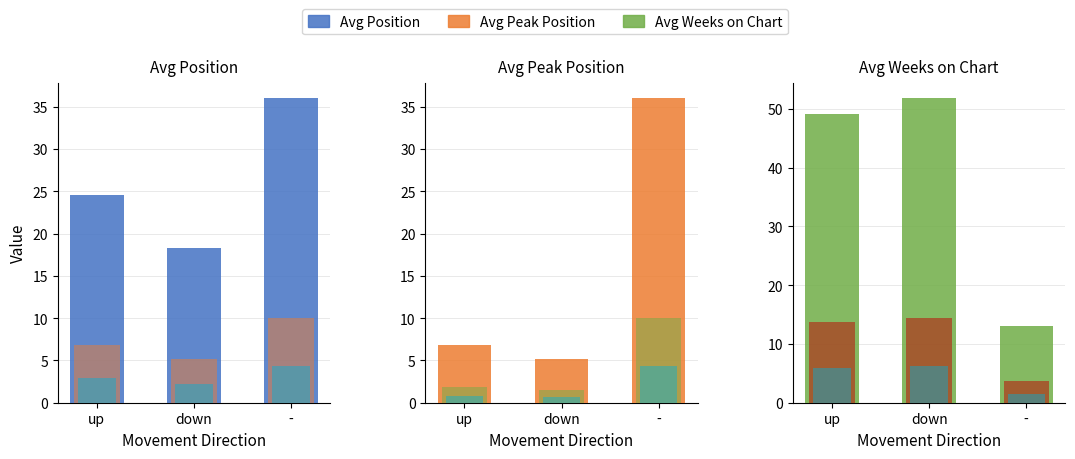

How many categories are shown in the chart?

3